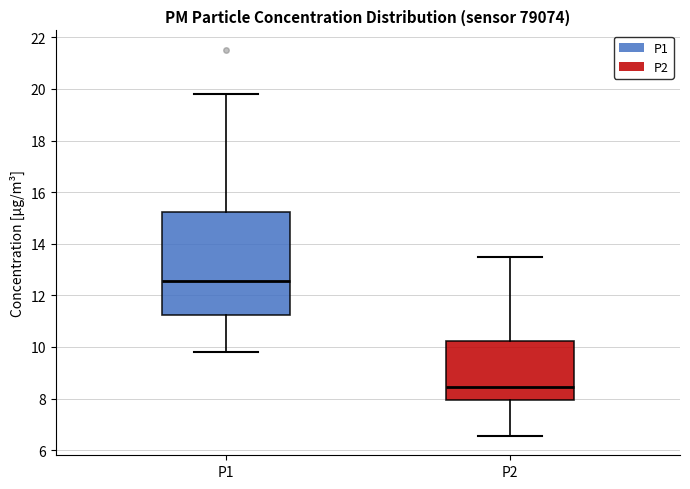

Reading left to right, read every box against the y-axis: the position of its median line, the range the box covers, and the ends of its whiskers. The values are not printed on the chart, so give them approximately, as read against the axis.

P1: median 12.6, box 11.2 to 15.2, whiskers 9.8 to 19.8
P2: median 8.4, box 8.0 to 10.2, whiskers 6.6 to 13.6